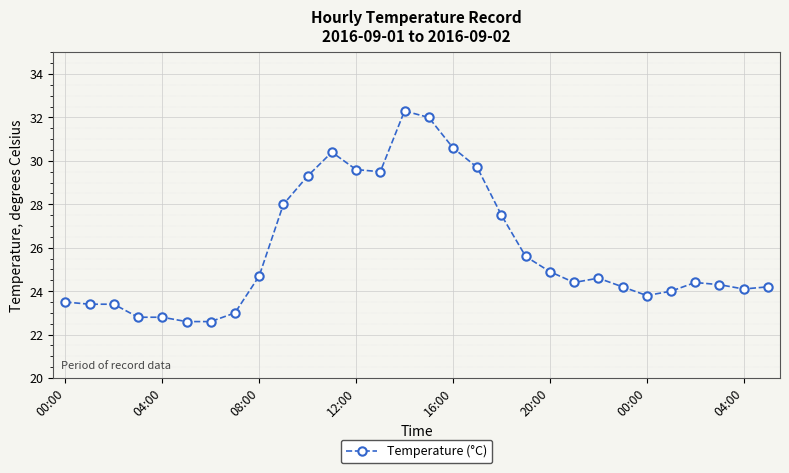

What is the average value?

25.9